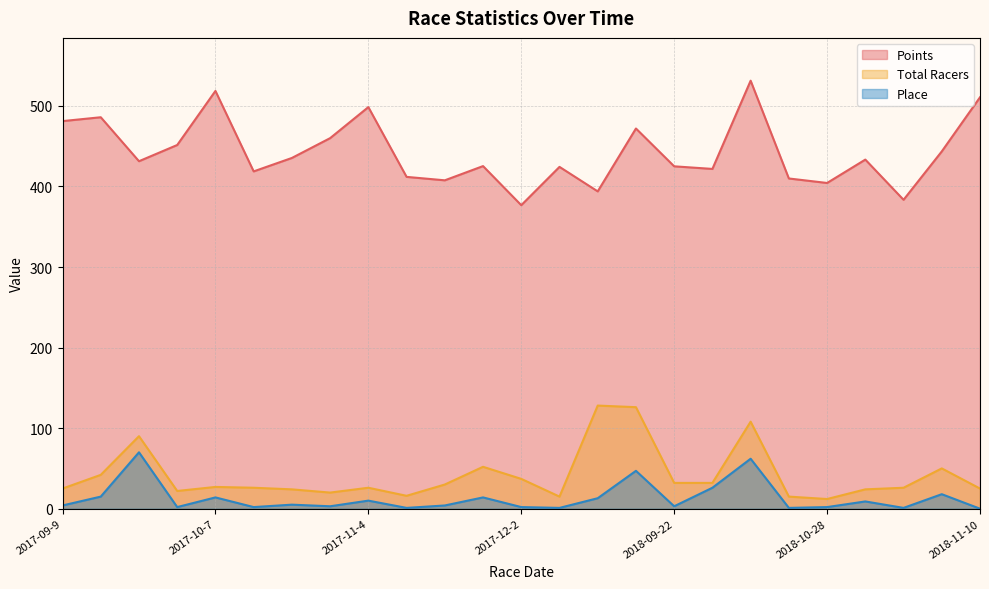

What is the lowest value of the Total Racers series?

12.0